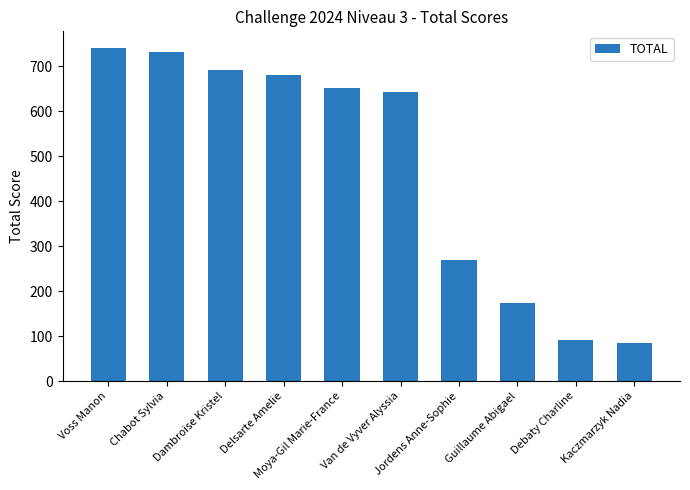

True or false: the data shows 1098 at Delsarte Amelie.

False